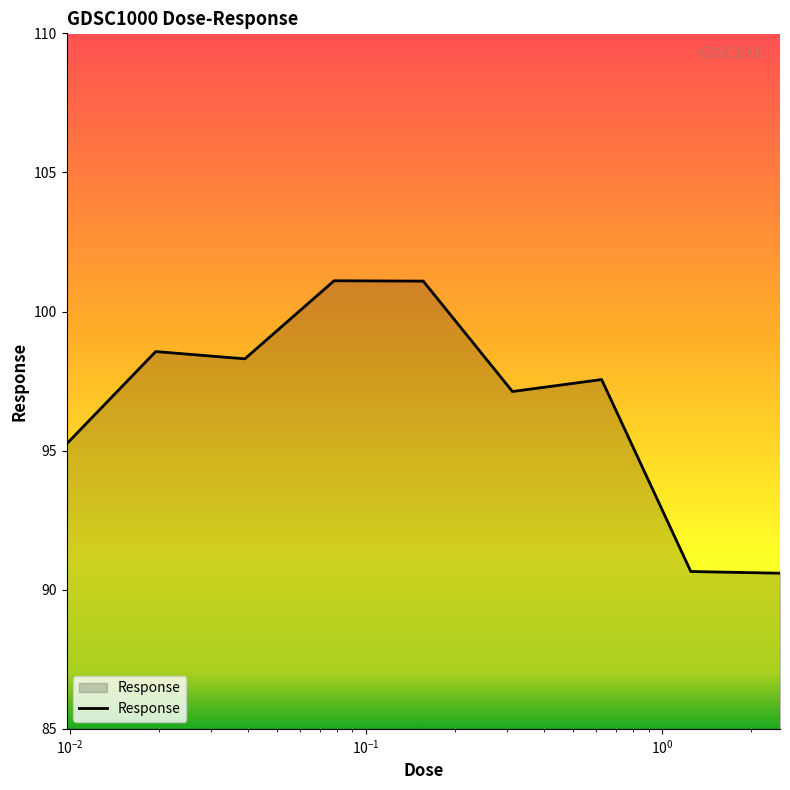

What is the greatest value displayed?

101.1